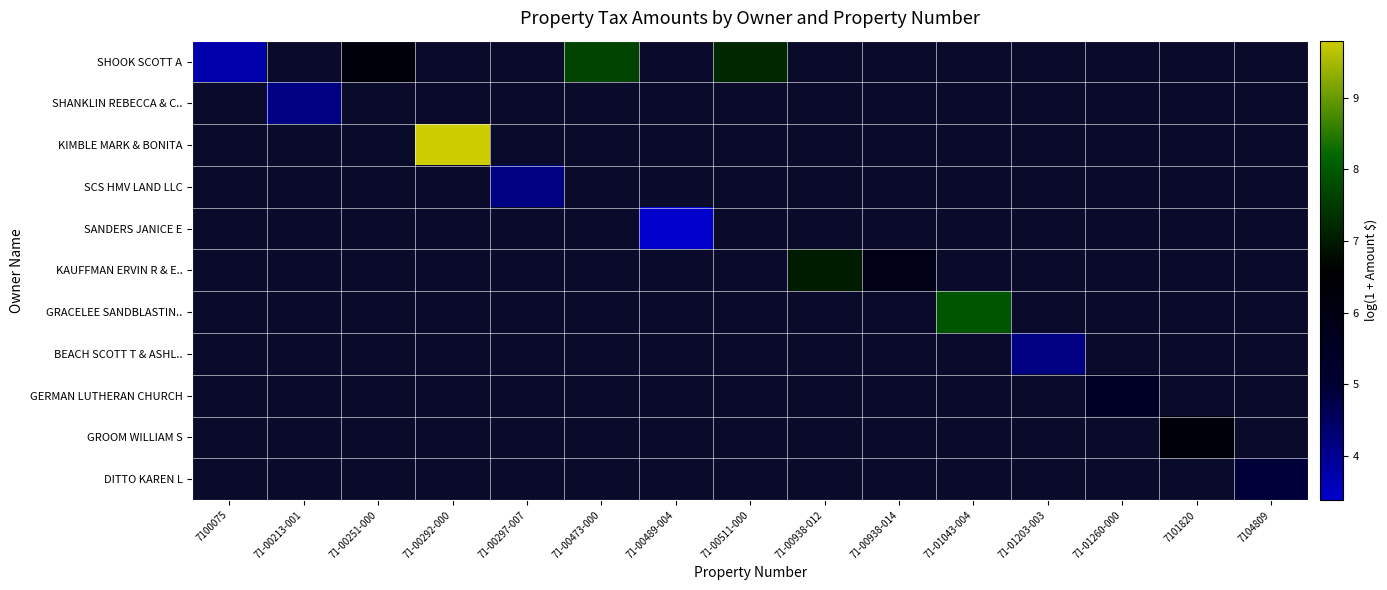

Which category has the lowest value across all series?

71-00489-004